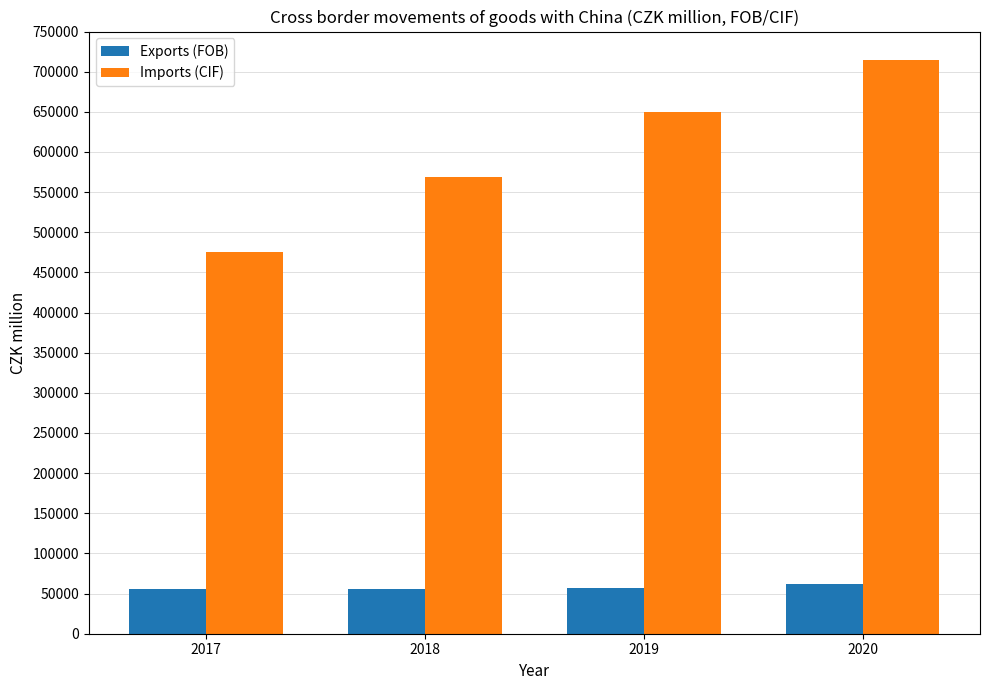

Is it true that Exports (FOB) equals 56238 at 2017?

True